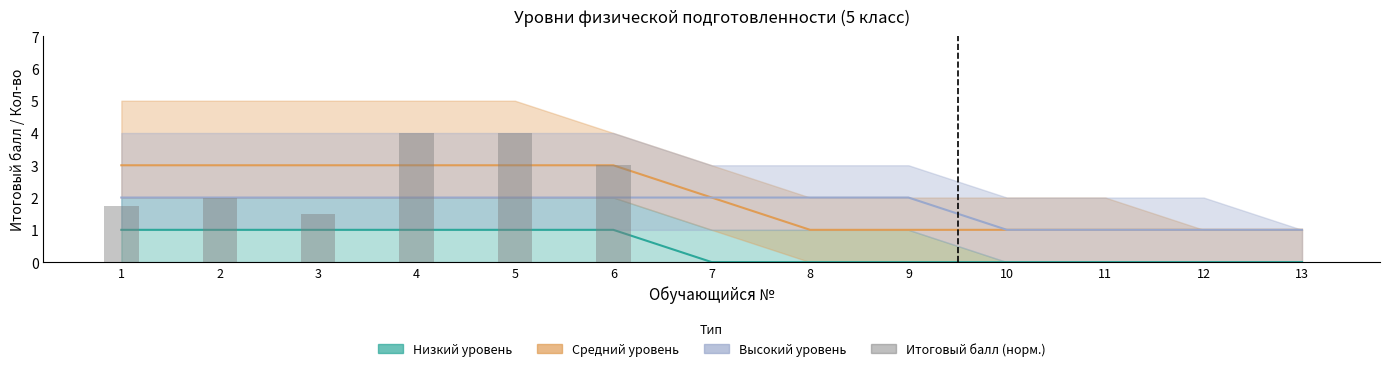

Reading left to right, extract all data points from this chart.

Низкий уровень: 1=1.0	2=1.0	3=1.0	4=1.0	5=1.0	6=1.0	7=0.0	8=0.0	9=0.0	10=0.0	11=0.0	12=0.0	13=0.0
Средний уровень: 1=3.0	2=3.0	3=3.0	4=3.0	5=3.0	6=3.0	7=2.0	8=1.0	9=1.0	10=1.0	11=1.0	12=1.0	13=1.0
Высокий уровень: 1=2.0	2=2.0	3=2.0	4=2.0	5=2.0	6=2.0	7=2.0	8=2.0	9=2.0	10=1.0	11=1.0	12=1.0	13=1.0
Итоговый балл (норм.): 1=1.8	2=2.0	3=1.5	4=4.0	5=4.0	6=3.0	7=0.0	8=0.0	9=0.0	10=0.0	11=0.0	12=0.0	13=0.0